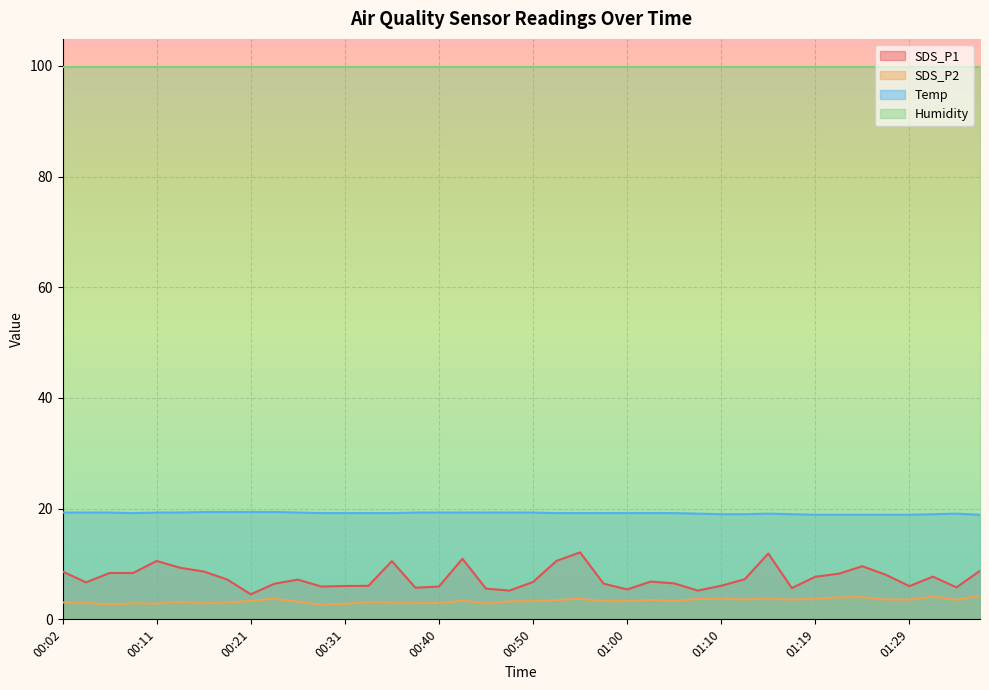

At how many categories does at least one series exceed 4?

40